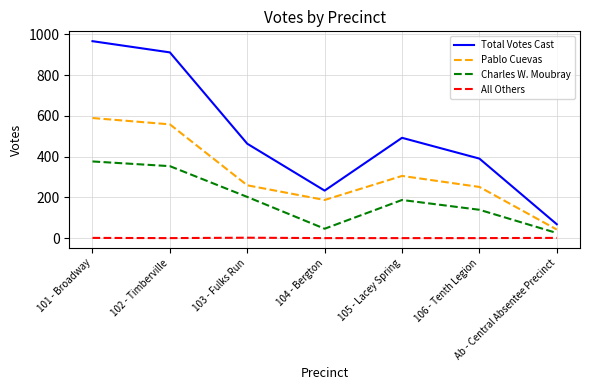

How many series are shown in this chart?

4